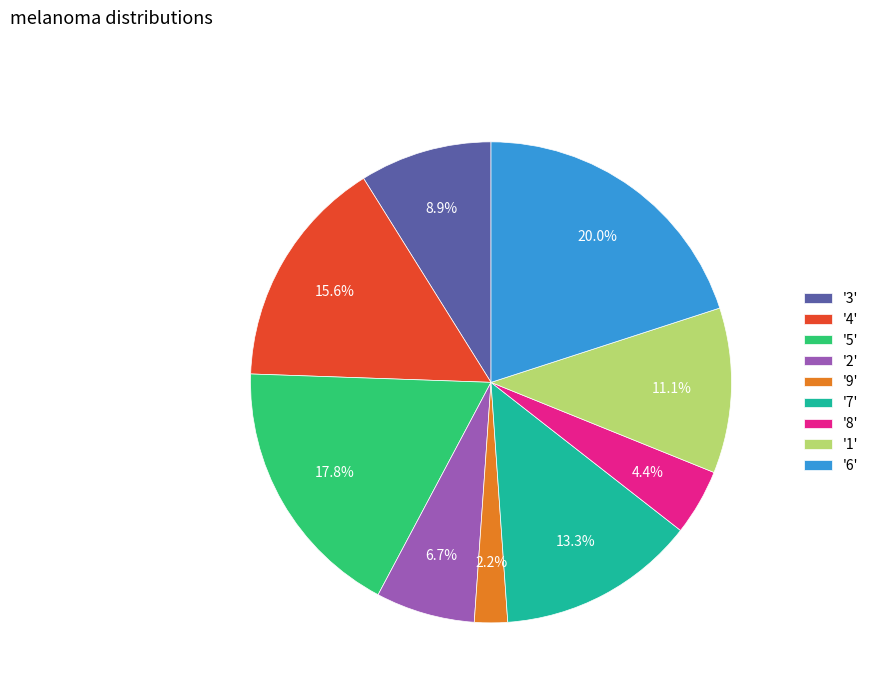

What is the largest slice in the pie chart?

'6'